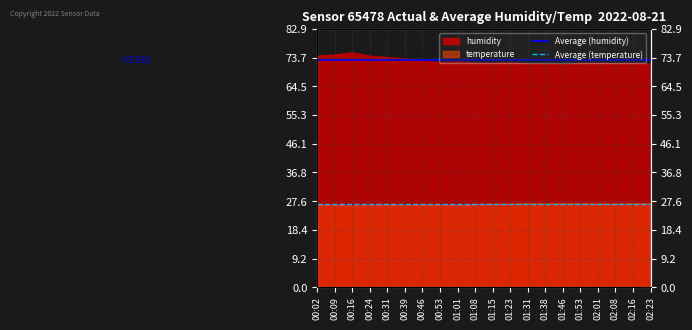

True or false: Average (humidity) and Average (temperature) cross at least once.

False